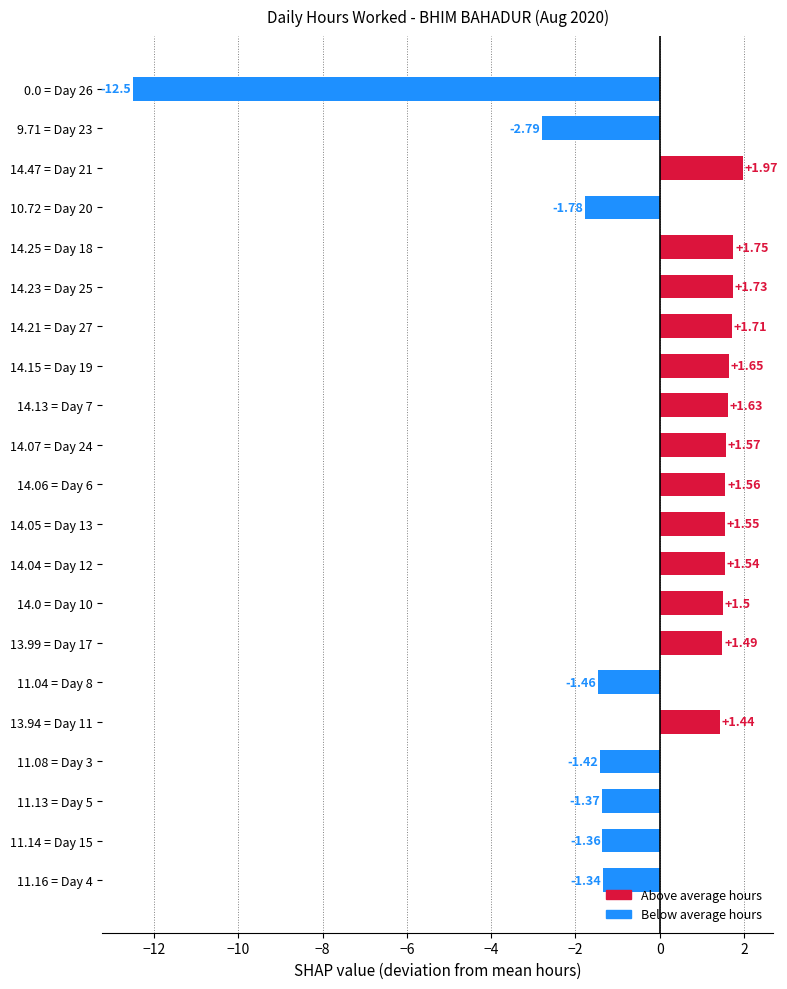

Rank the categories by value from highest to lowest.

14.47 = Day 21, 14.25 = Day 18, 14.23 = Day 25, 14.21 = Day 27, 14.15 = Day 19, 14.13 = Day 7, 14.07 = Day 24, 14.06 = Day 6, 14.05 = Day 13, 14.04 = Day 12, 14.0 = Day 10, 13.99 = Day 17, 13.94 = Day 11, 11.16 = Day 4, 11.14 = Day 15, 11.13 = Day 5, 11.08 = Day 3, 11.04 = Day 8, 10.72 = Day 20, 9.71 = Day 23, 0.0 = Day 26